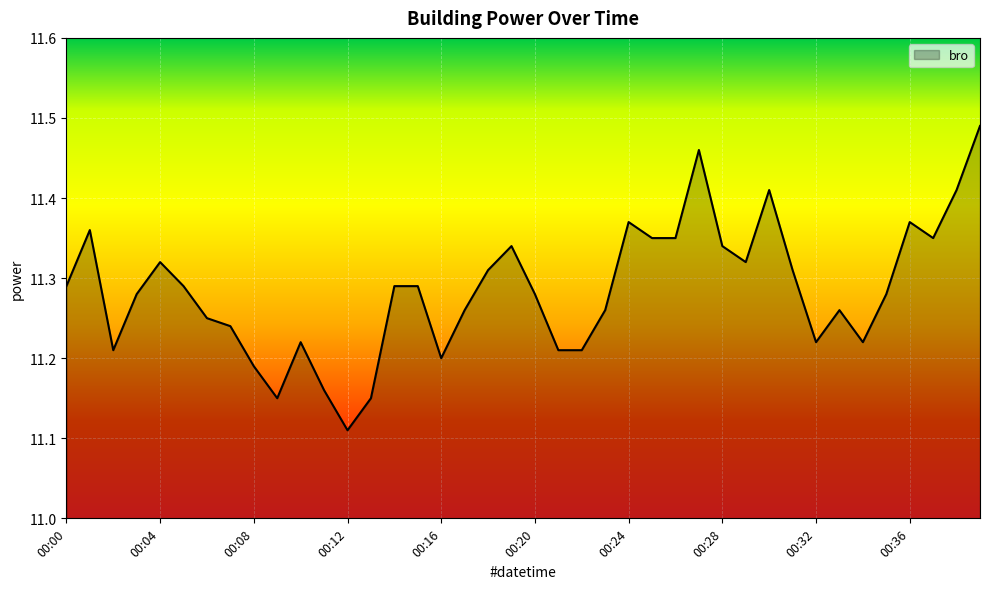

What is the difference between the maximum and minimum values?

0.4